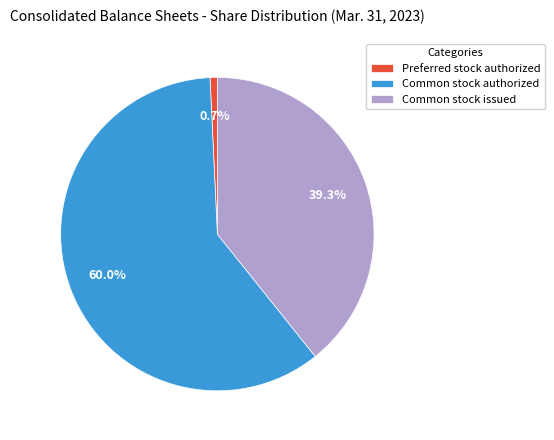

Is the sum of Common stock issued and Preferred stock authorized greater than half?

No